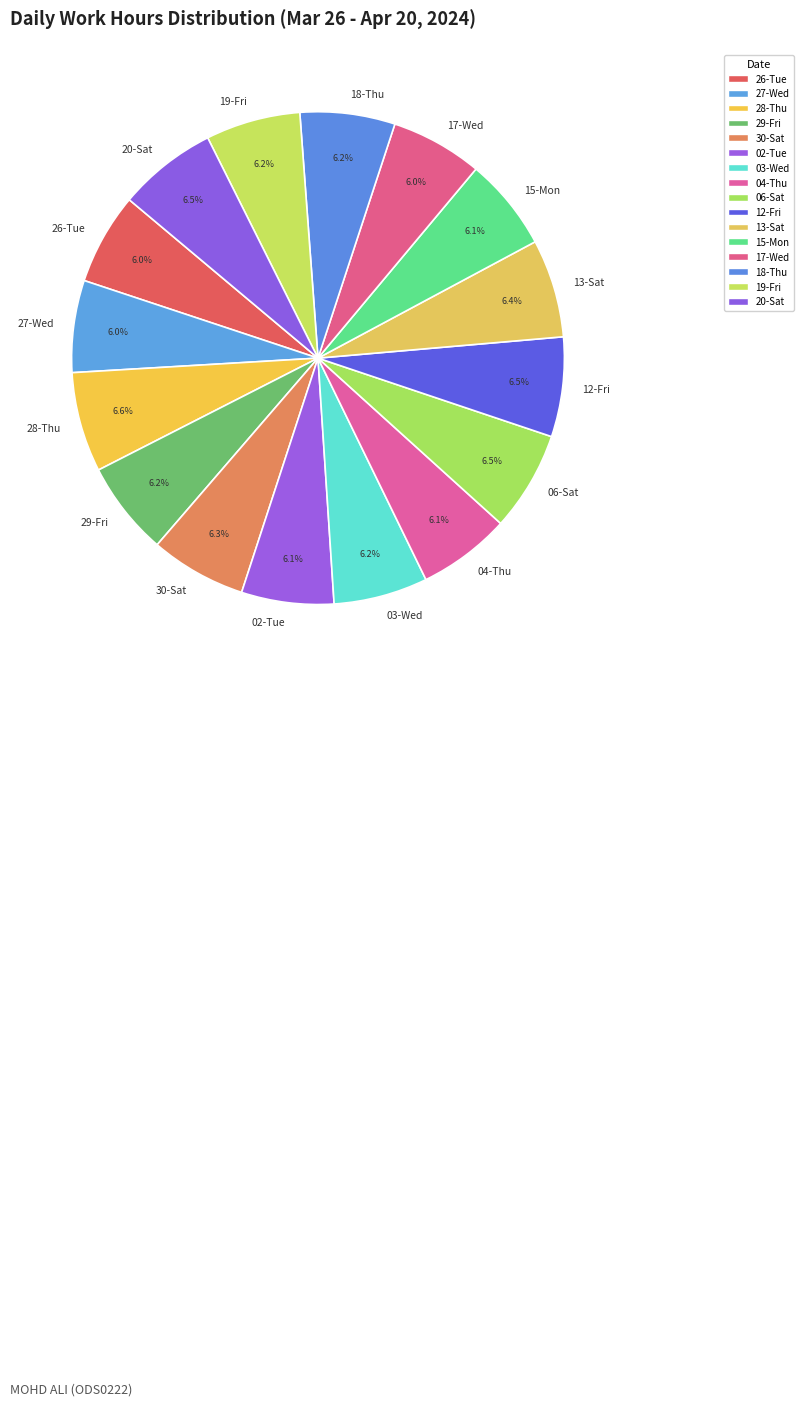

Is there a majority slice in this chart?

No